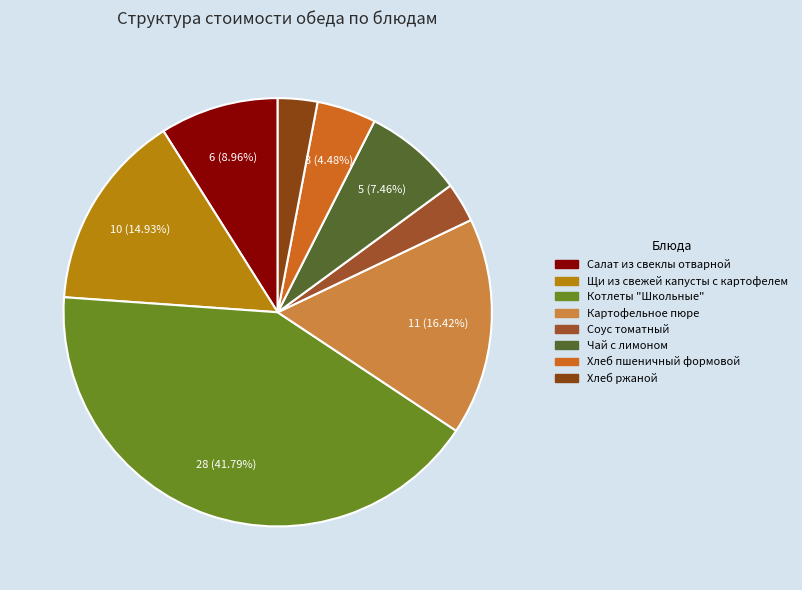

To the nearest percent, what is the difference between the Чай с лимоном and Щи из свежей капусты с картофелем slice percentages?

7%